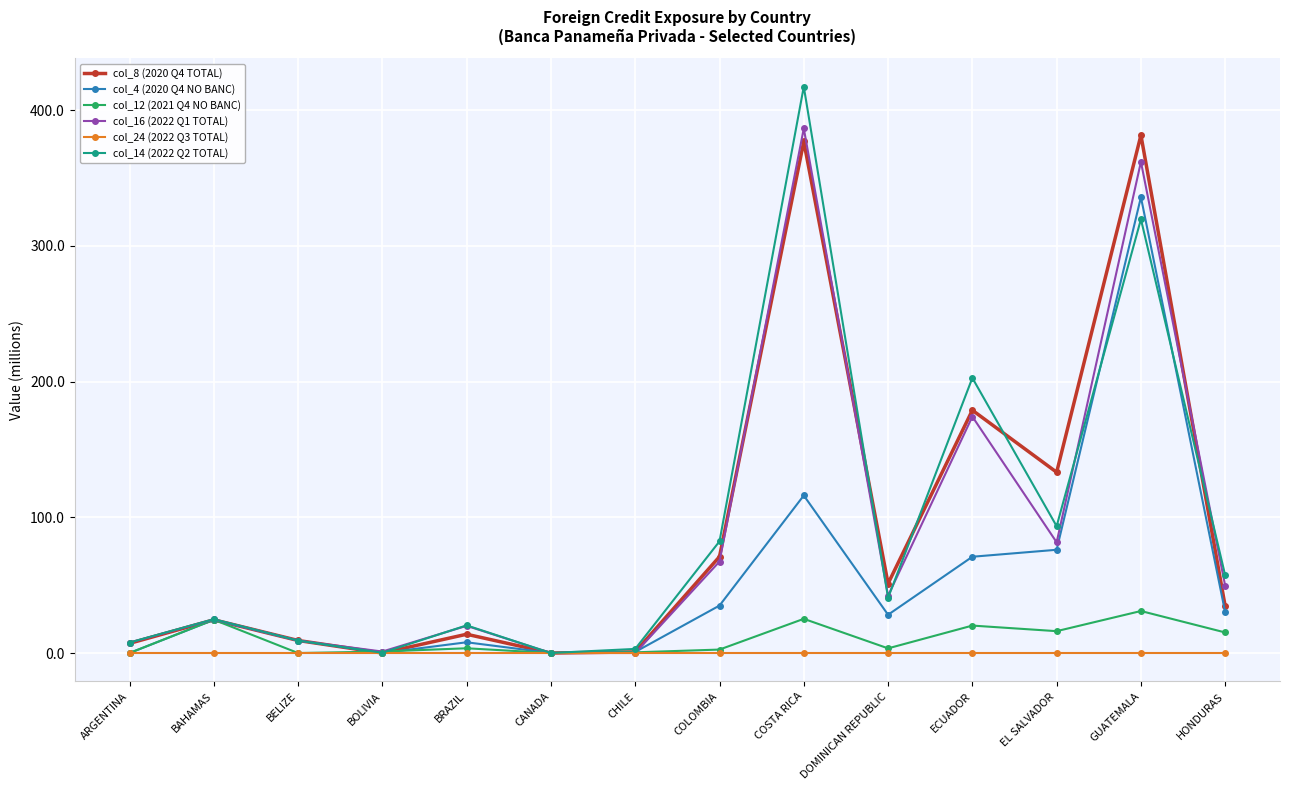

How many series are shown in this chart?

6